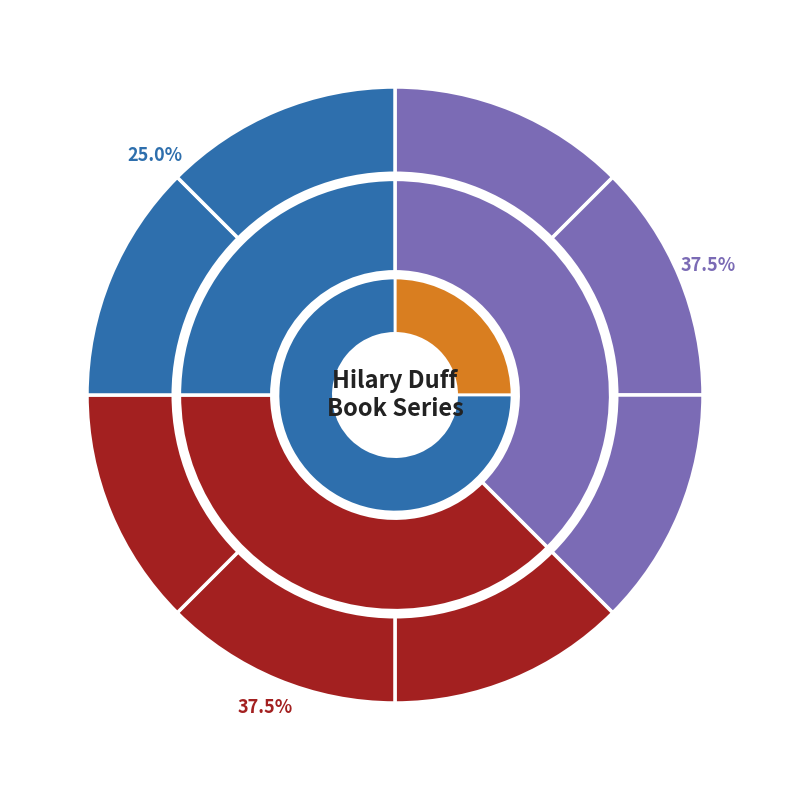

Is there a majority slice in this chart?

No